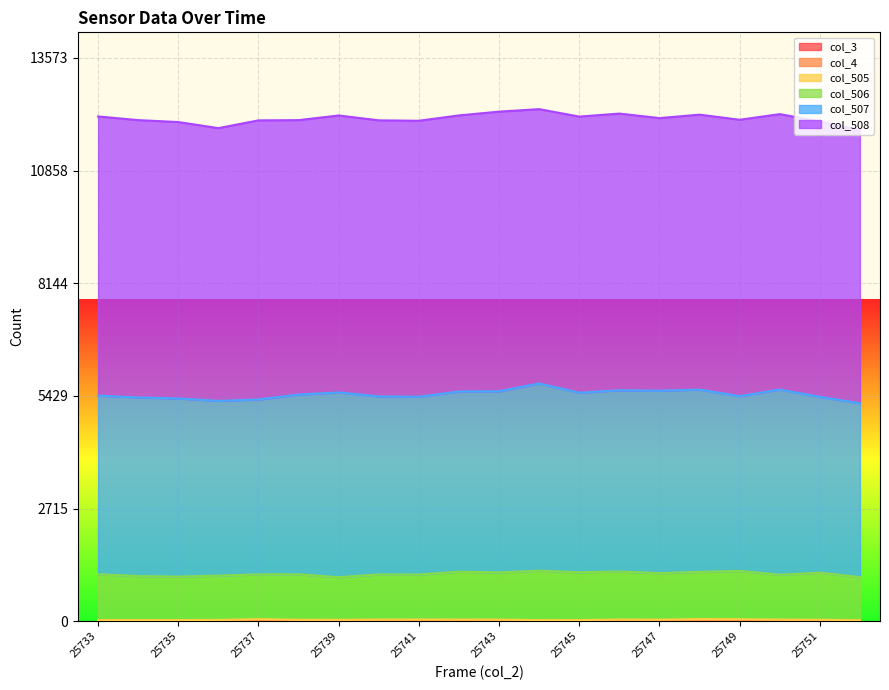

What is the total value across all series at 25733?

12163